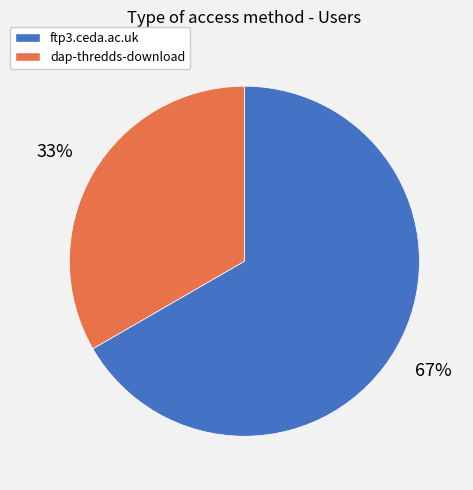

How many slices are in this pie chart?

2